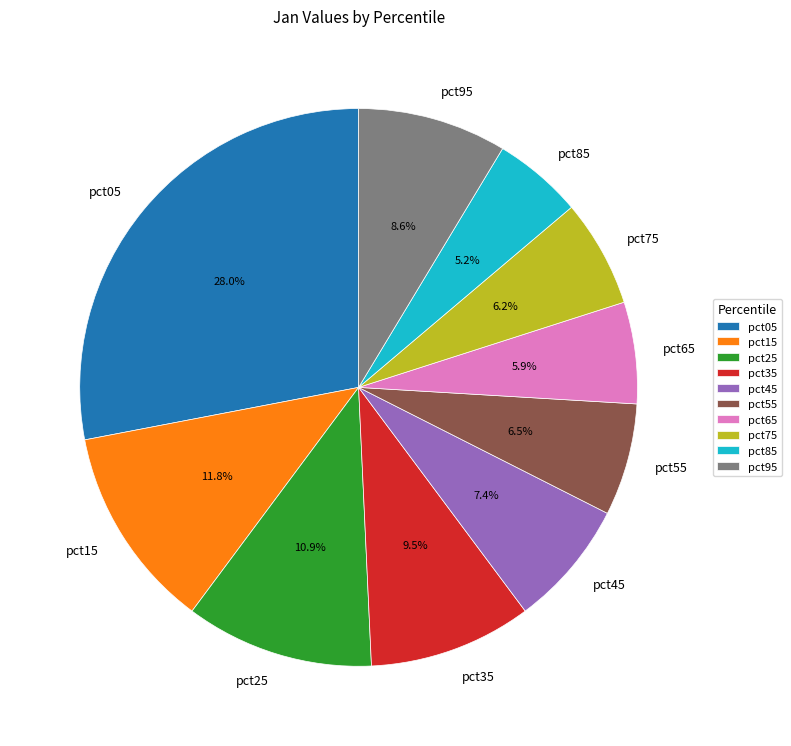

Is there any slice that represents more than half of the pie?

No